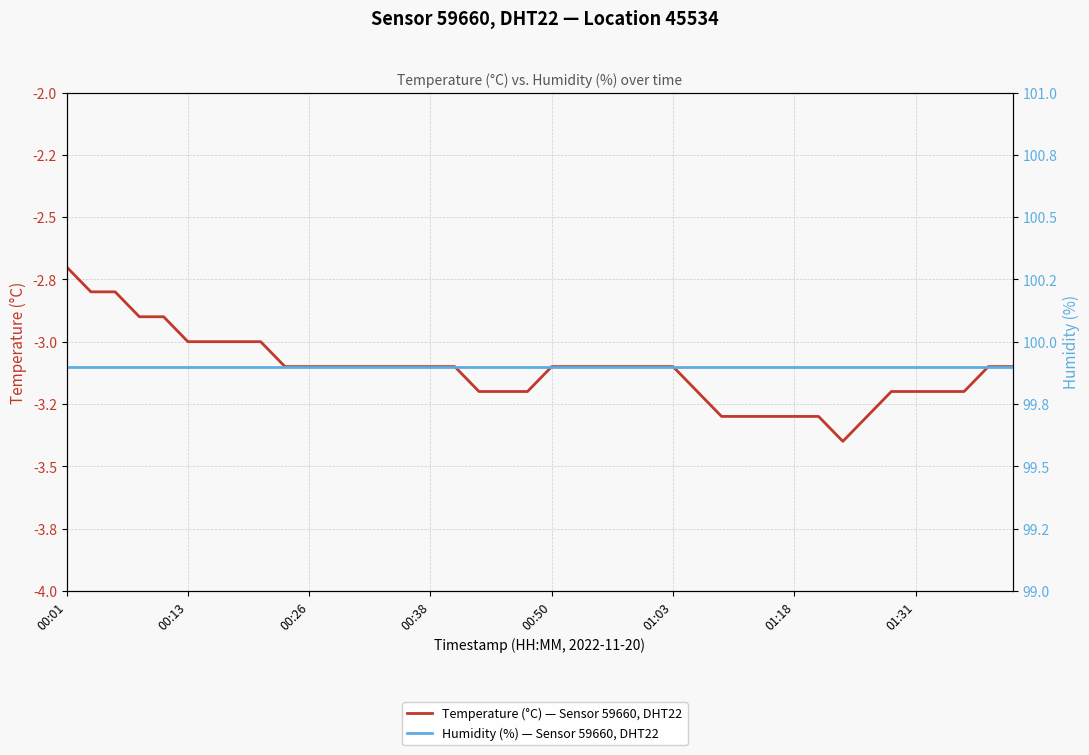

What position from the right is 00:38?

37